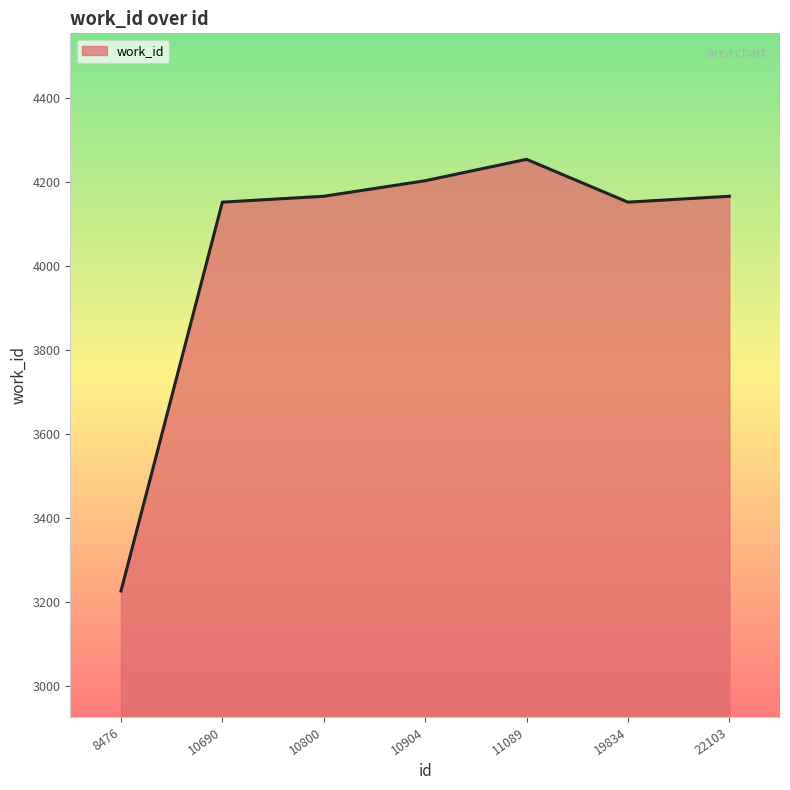

How many distinct data groups are displayed?

1